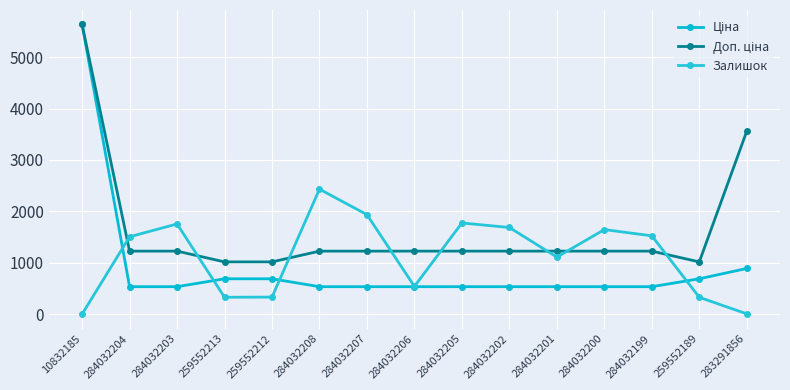

Between 284032200 and 283291856, which series saw the biggest shift?

Доп. ціна